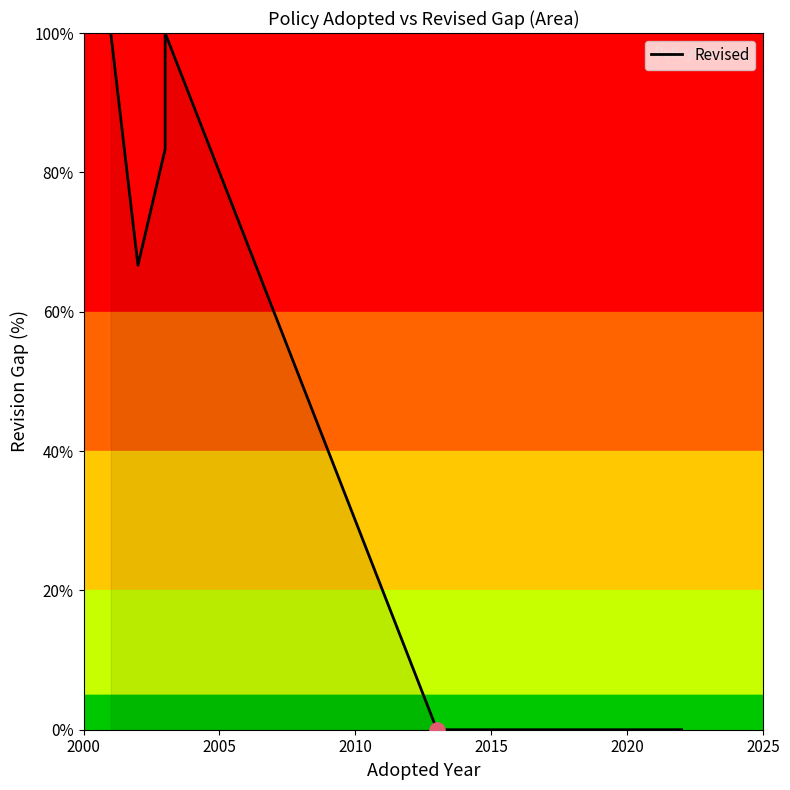

Which has a higher value, 2020 or 2015?

2015